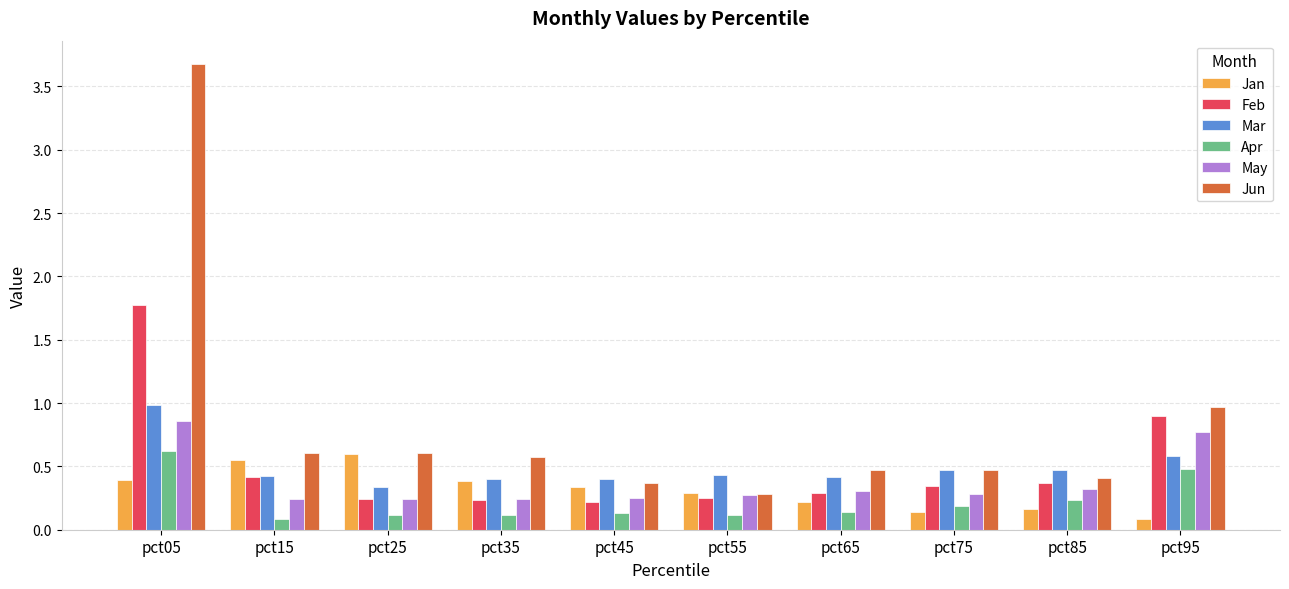

Which series has the largest total across all categories?

Jun